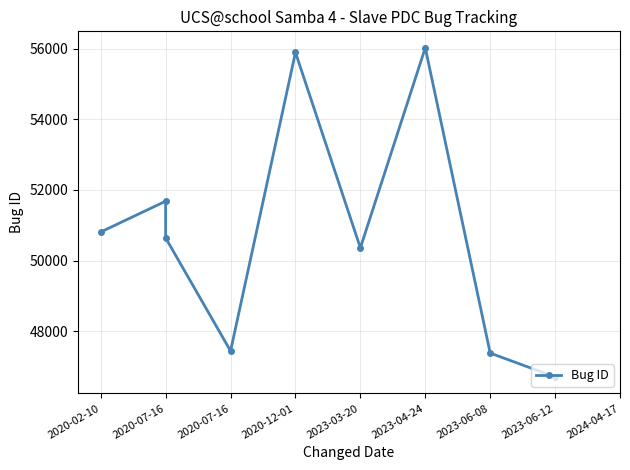

Reading left to right, transcribe all the data shown in this chart.

50808	51679	50640	47440	55891	50358	56021	47380	46706